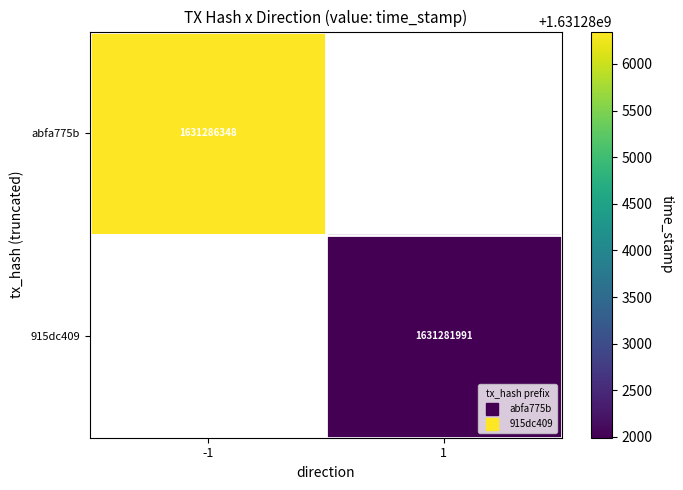

What is the maximum value shown in the chart?

1631286348.0